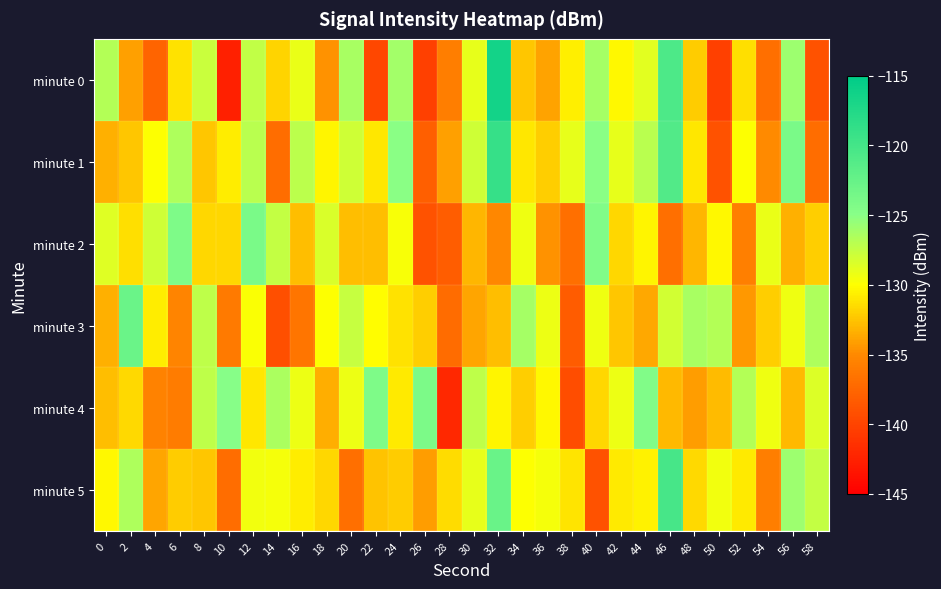

Which label corresponds to the largest value in the chart?

32